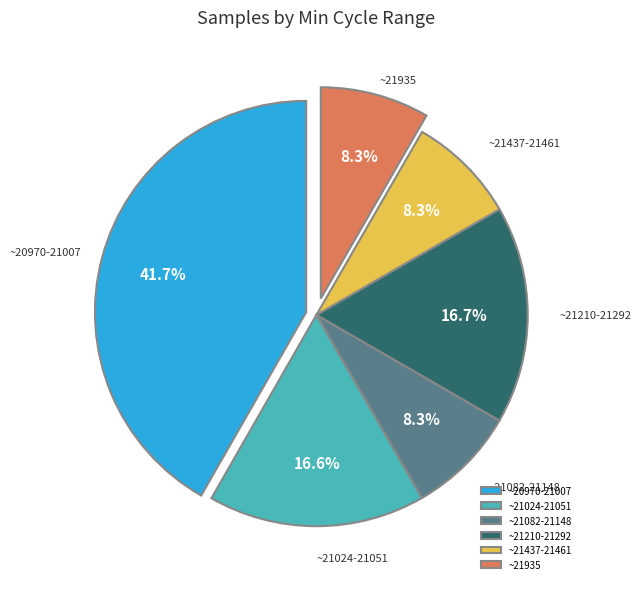

What percentage do ~21437-21461 and ~21024-21051 together represent?

24.9%